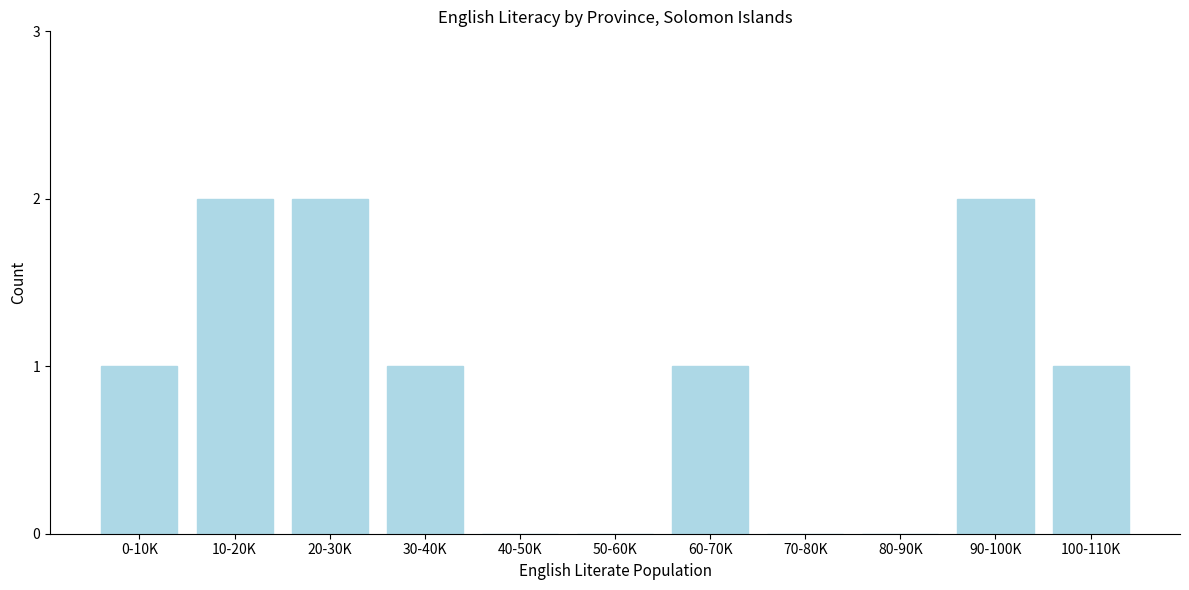

Reading left to right, list all the values displayed in this chart.

0-10K=1	10-20K=2	20-30K=2	30-40K=1	40-50K=0	50-60K=0	60-70K=1	70-80K=0	80-90K=0	90-100K=2	100-110K=1